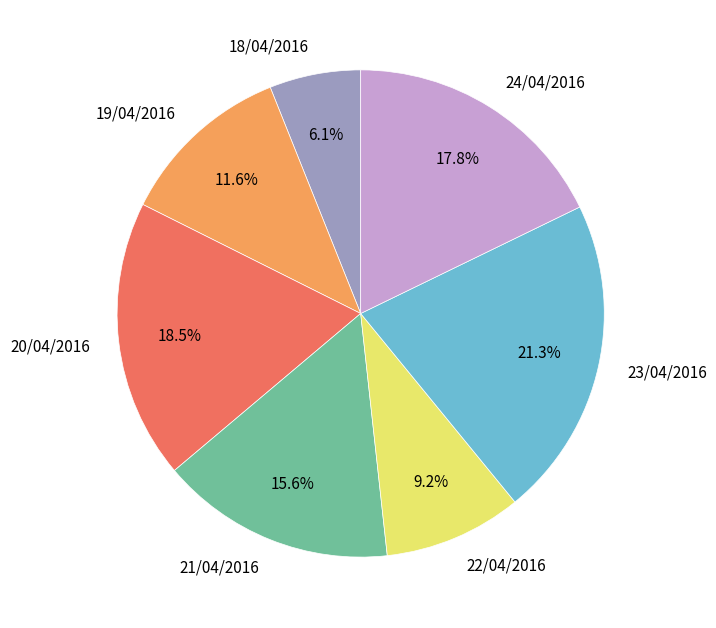

What is the ratio of the value at 20/04/2016 to the value at 21/04/2016?

1.2